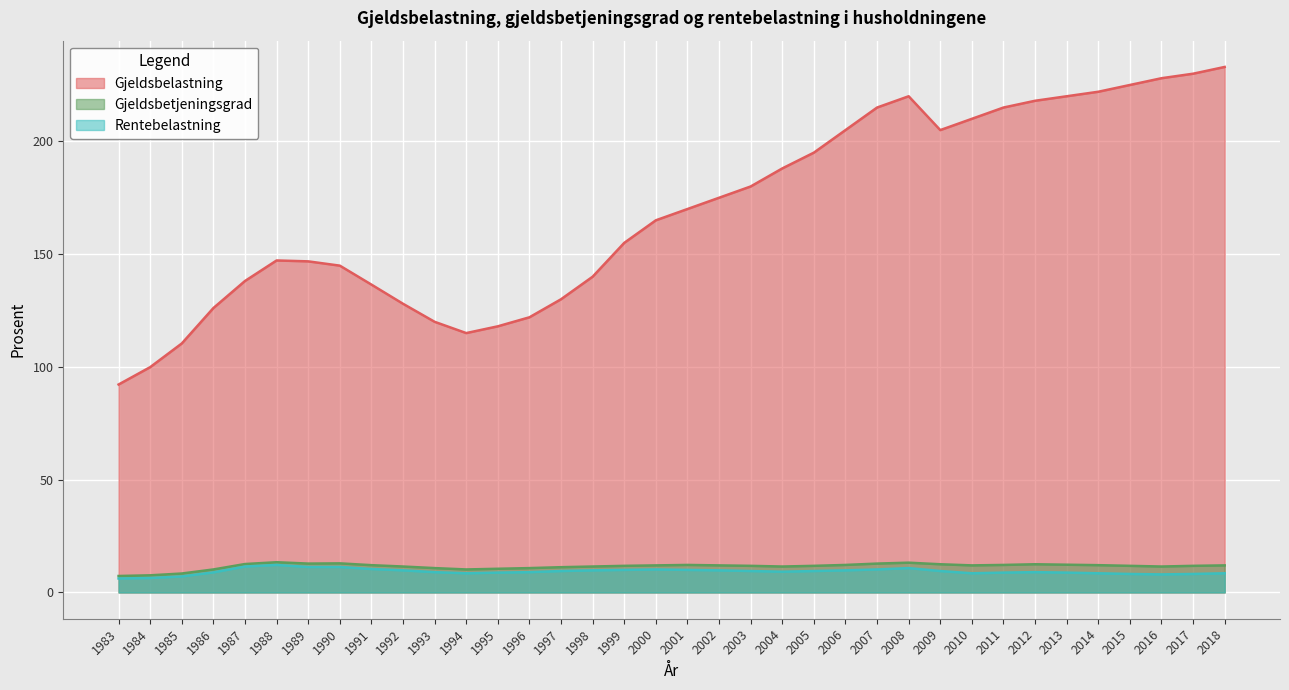

At how many categories does at least one series exceed 178?

16